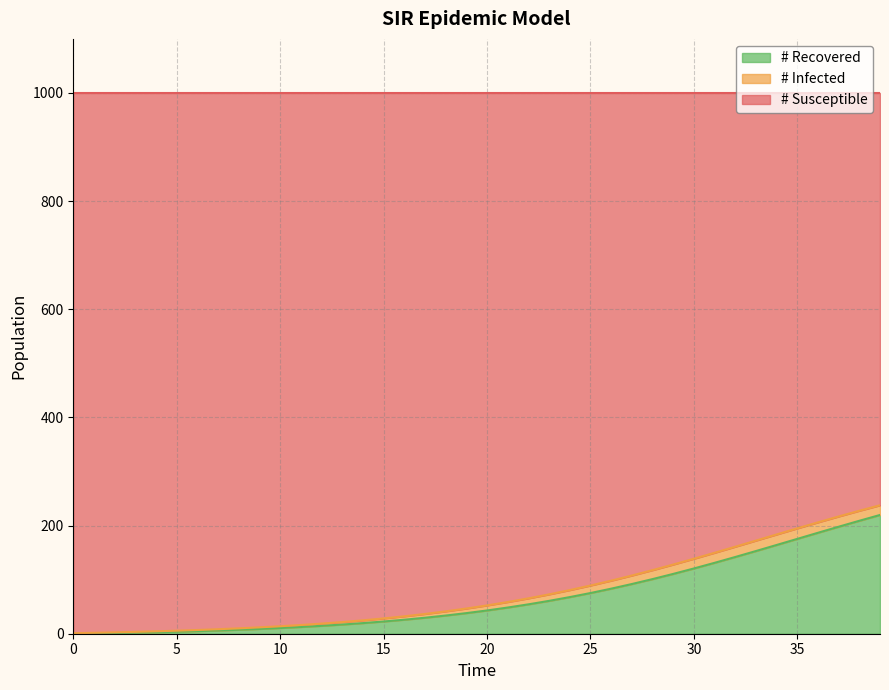

The value of # Recovered at 7 is 6.0. True or false?

True